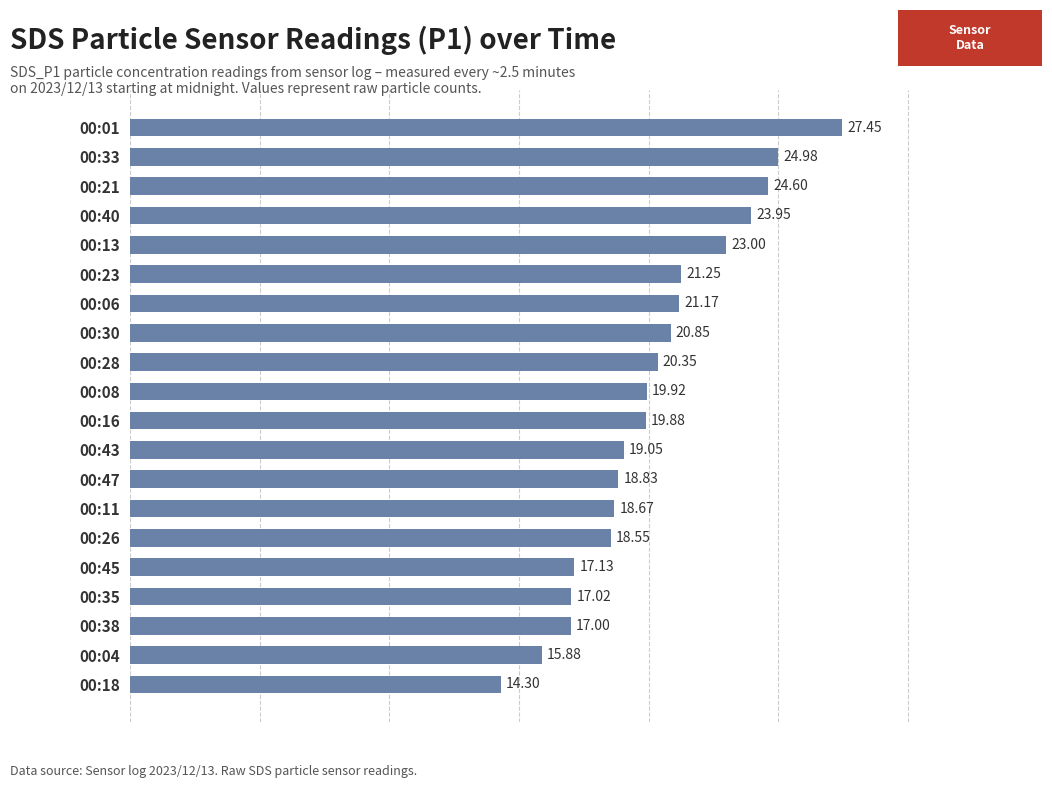

List the labels in order of value, smallest first.

00:18, 00:04, 00:38, 00:35, 00:45, 00:26, 00:11, 00:47, 00:43, 00:16, 00:08, 00:28, 00:30, 00:06, 00:23, 00:13, 00:40, 00:21, 00:33, 00:01